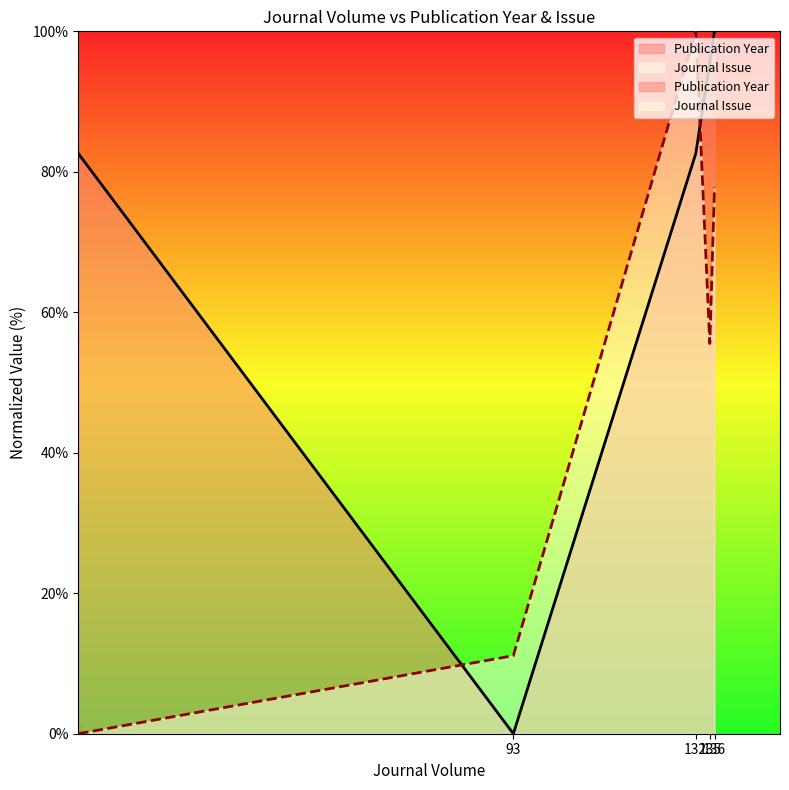

At how many categories does at least one series exceed 40?

4